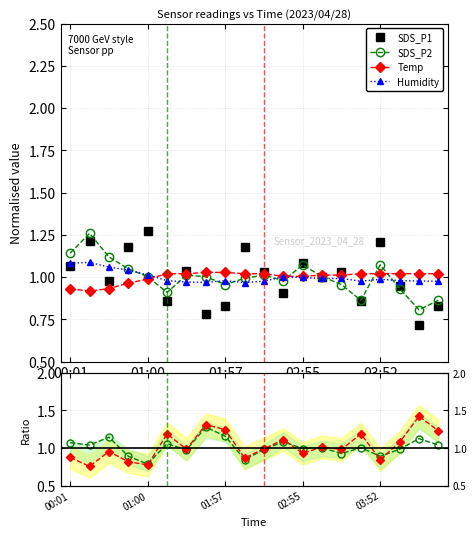

The SDS_P2 series shows 2.0 at 00:01. True or false?

False